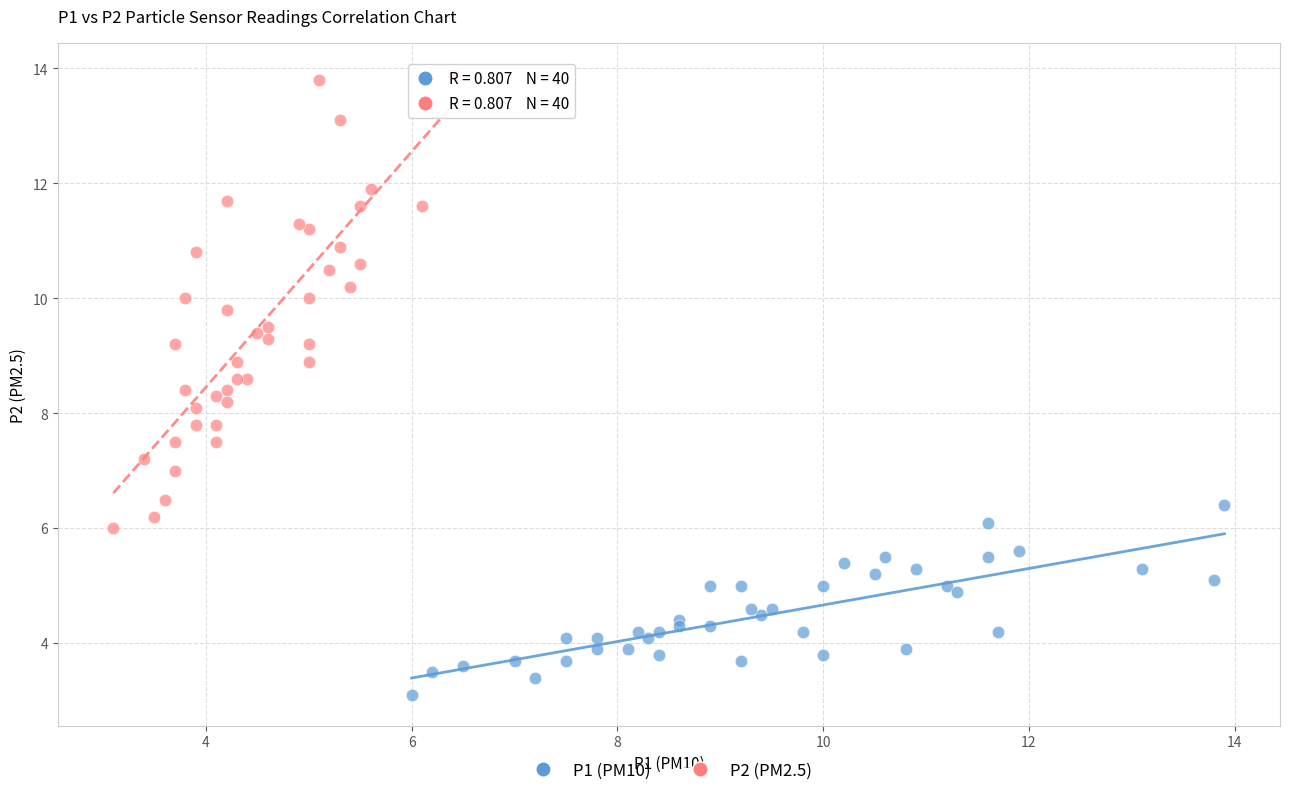

Which series contains the highest Y value?

P2 (PM2.5)